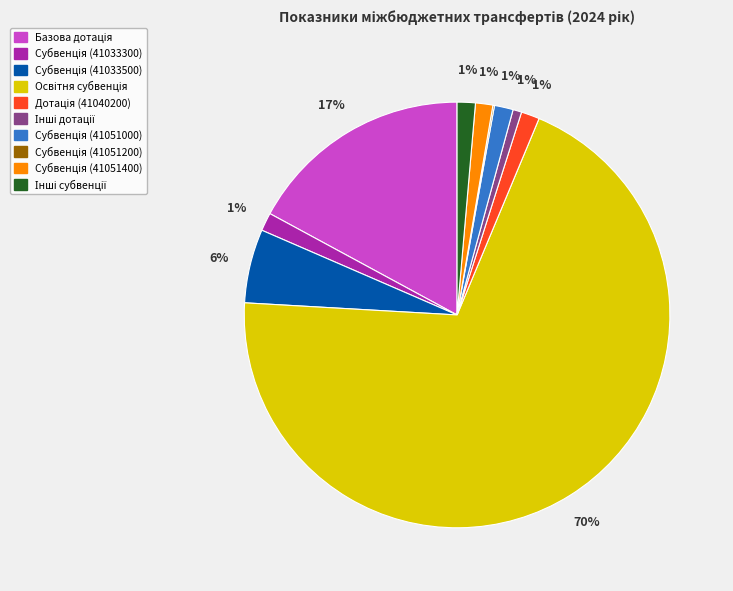

Is there a majority slice in this chart?

Yes